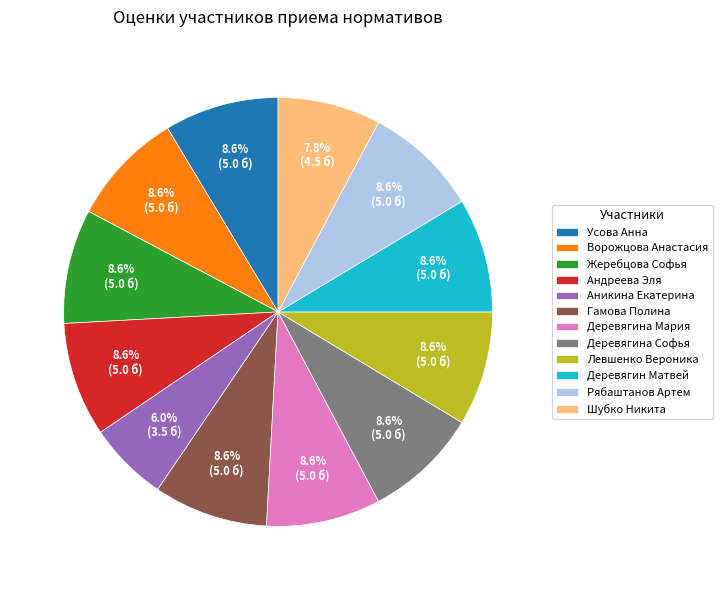

To the nearest percent, what percentage of the pie is Усова Анна?

9%